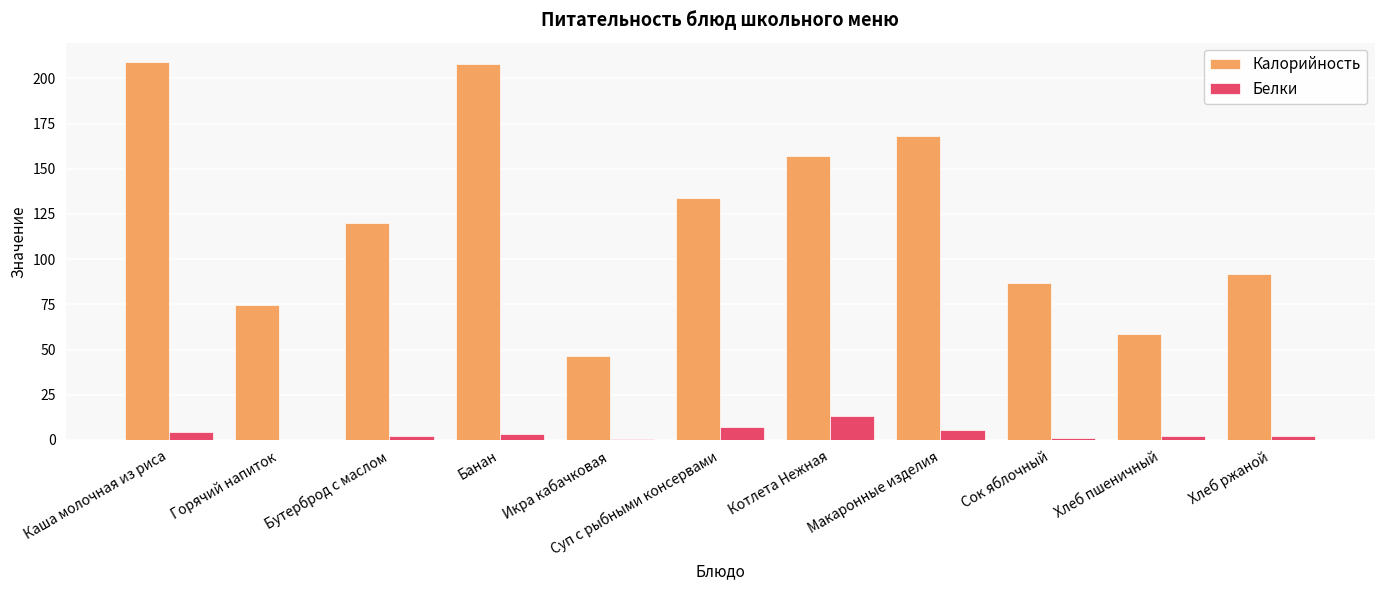

Is the value of Белки at Хлеб пшеничный greater than the value of Калорийность at Котлета Нежная?

No